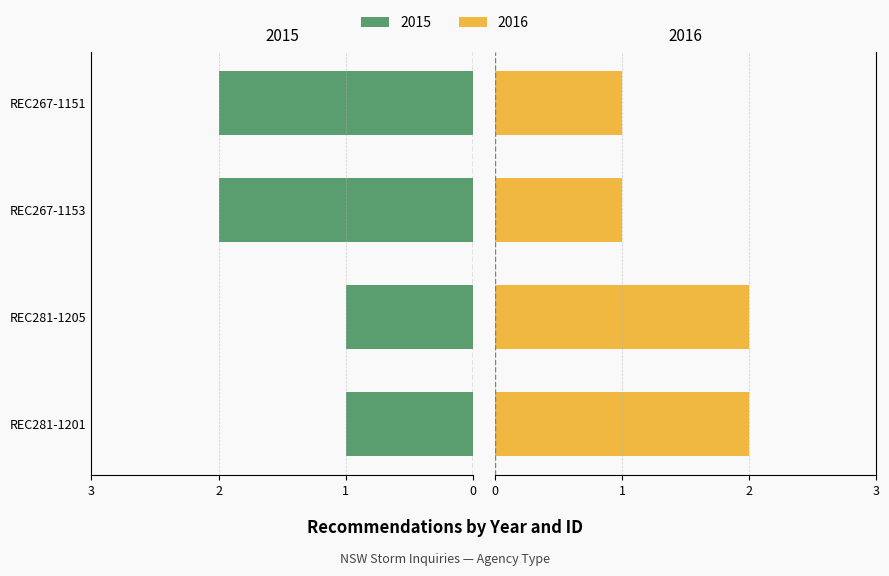

Are the bars grouped side by side (vs. stacked)?

No